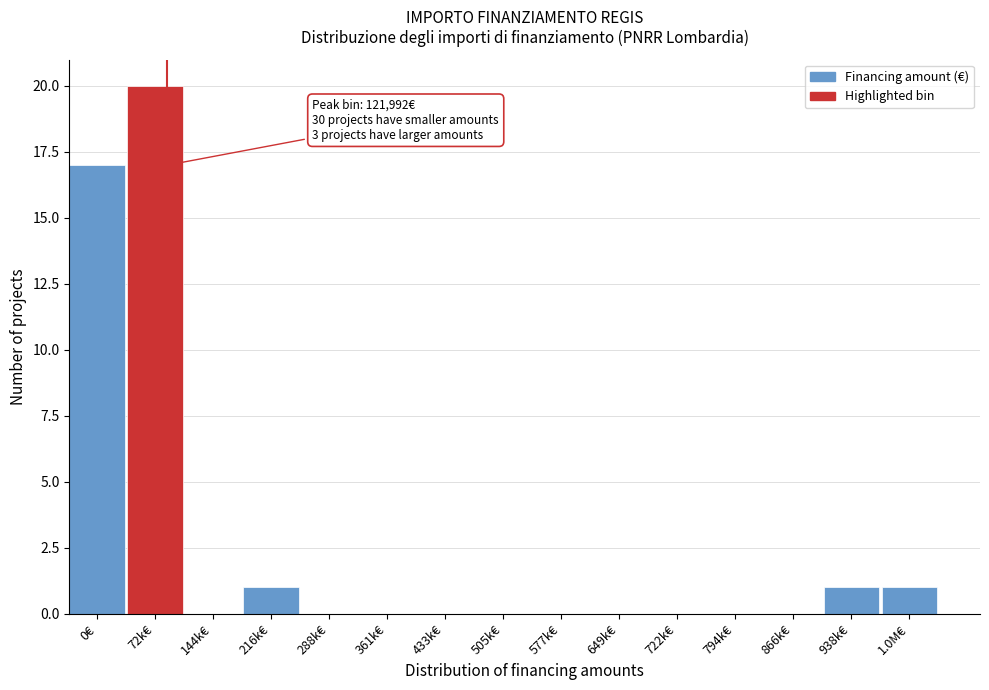

Reading left to right, extract all data points from this chart.

0€=17	72k€=20	144k€=0	216k€=1	288k€=0	361k€=0	433k€=0	505k€=0	577k€=0	649k€=0	722k€=0	794k€=0	866k€=0	938k€=1	1.0M€=1